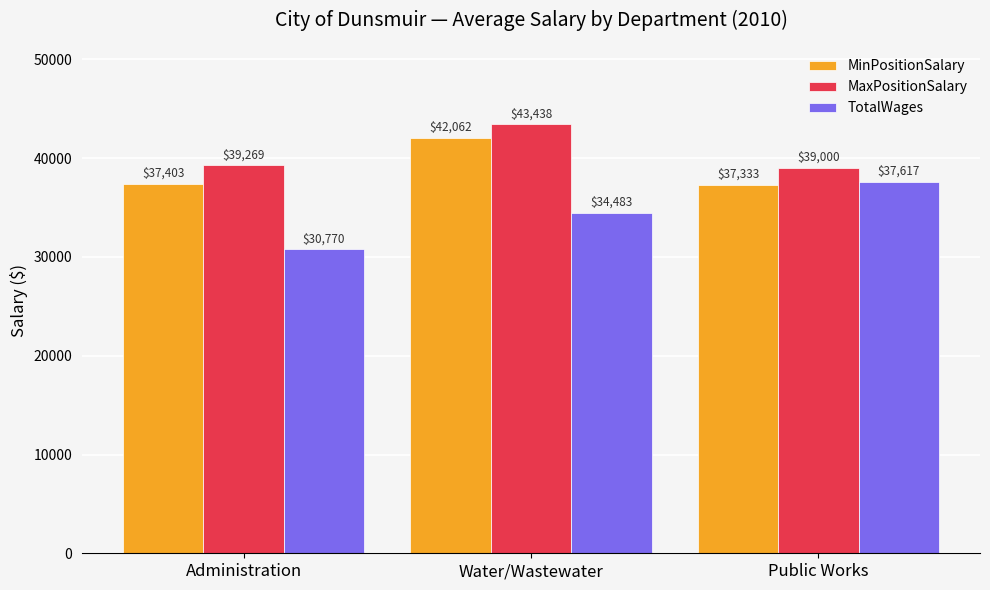

Which series changed the most between Administration and Public Works?

TotalWages